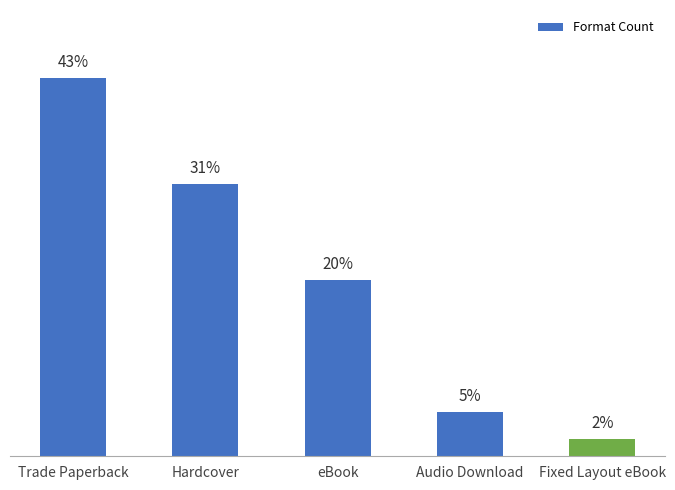

Where is the data nearest to the value 22?

eBook